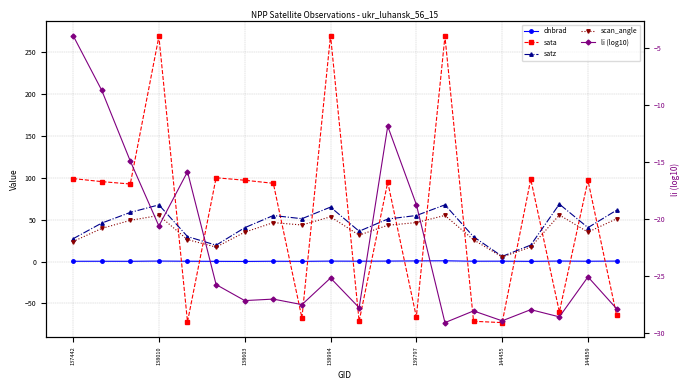

What is the maximum value for scan_angle?

55.5